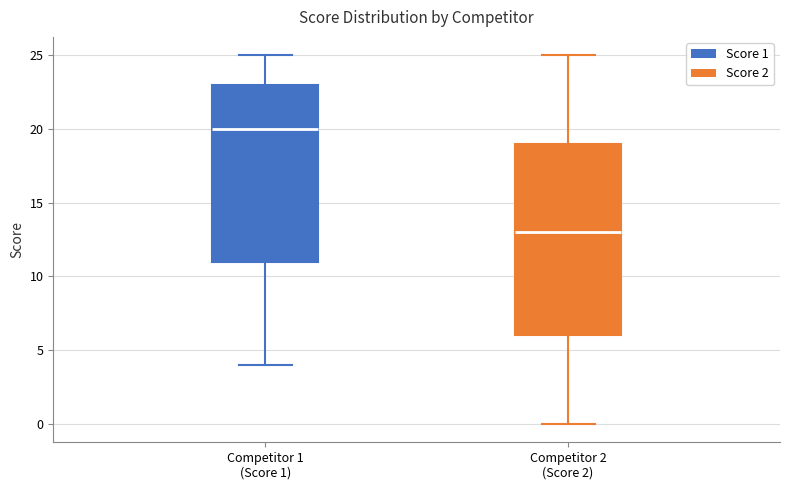

Reading left to right, read every box against the y-axis: the position of its median line, the range the box covers, and the ends of its whiskers. The values are not printed on the chart, so give them approximately, as read against the axis.

Competitor 1 (Score 1): median 20, box 11 to 23, whiskers 4 to 25
Competitor 2 (Score 2): median 13, box 6 to 19, whiskers 0 to 25